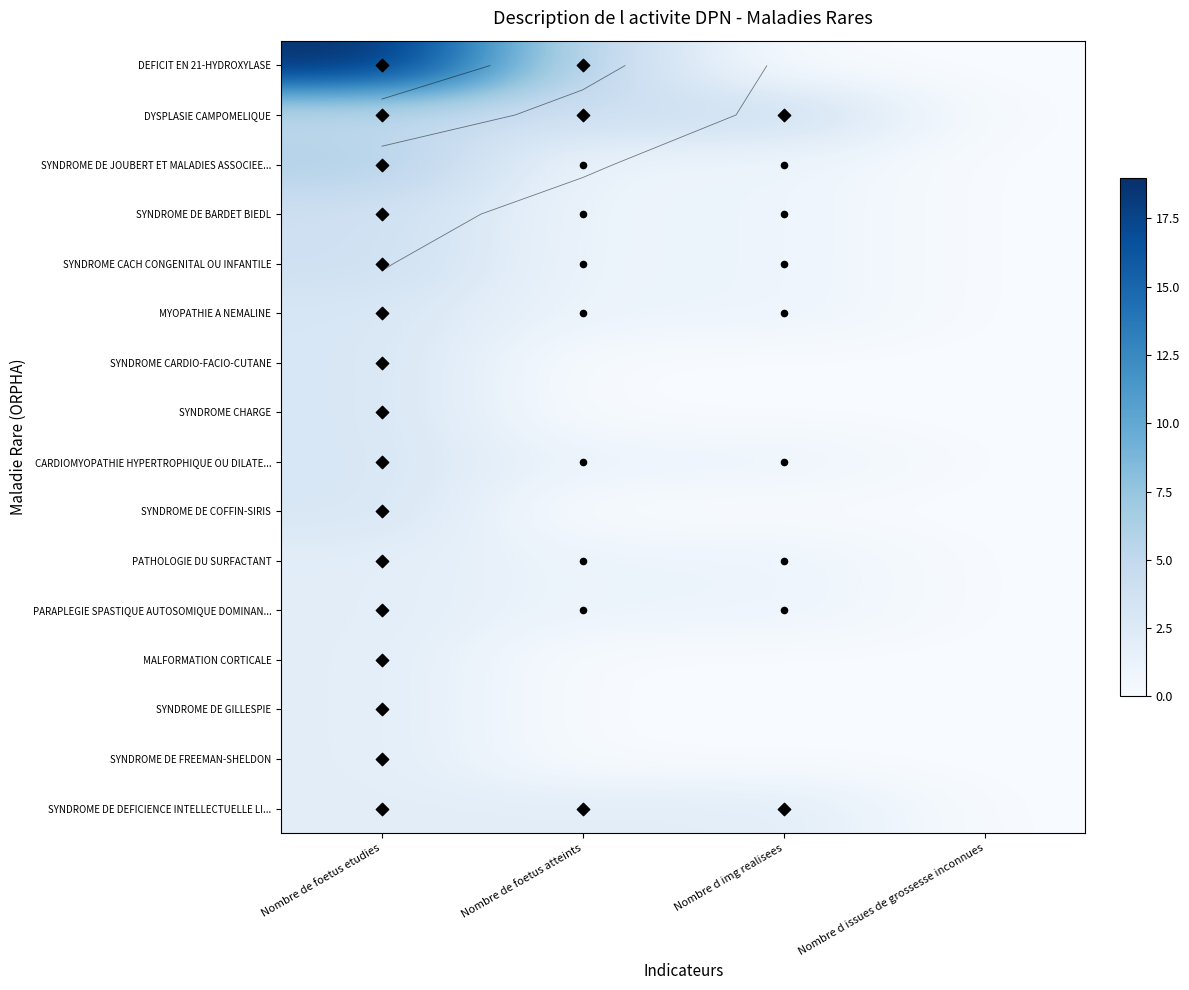

At which category is the sum across all series the highest?

Nombre de foetus etudies